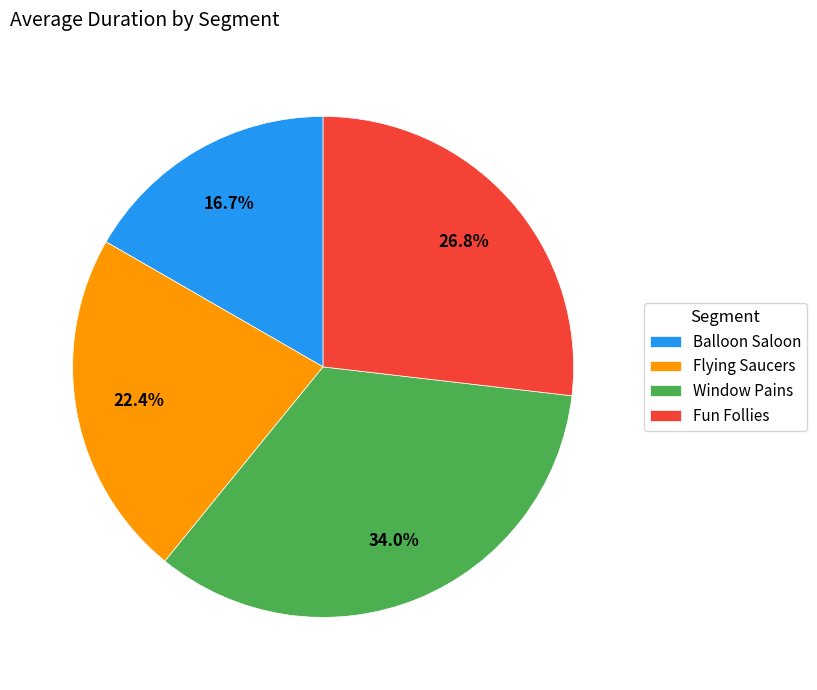

Rank the categories by value from lowest to highest.

Balloon Saloon, Flying Saucers, Fun Follies, Window Pains